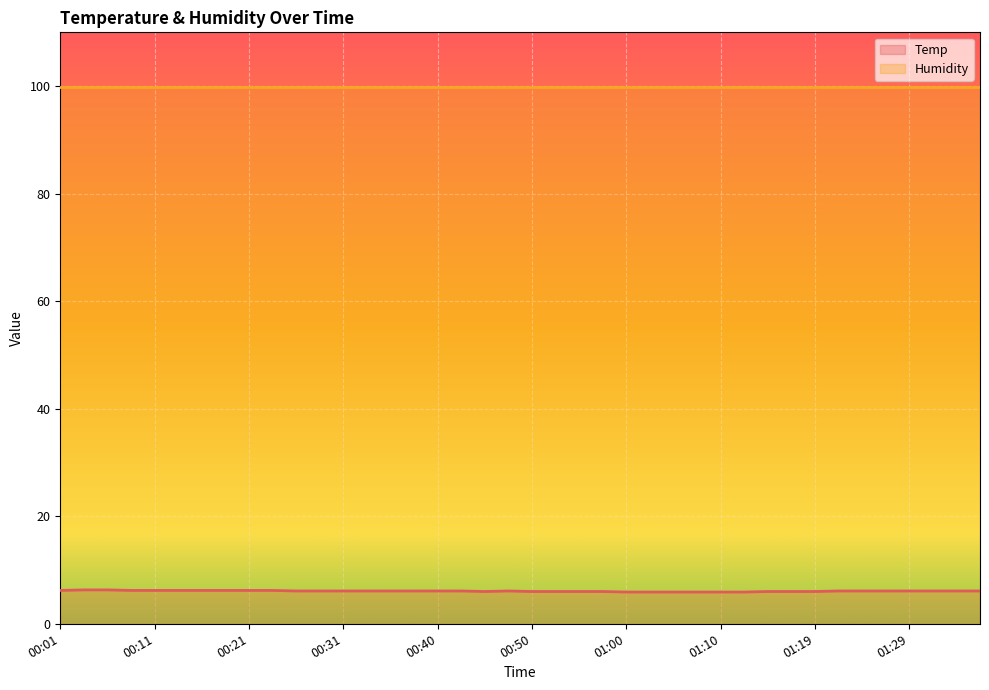

What is the approximate value at 01:22?

6.1